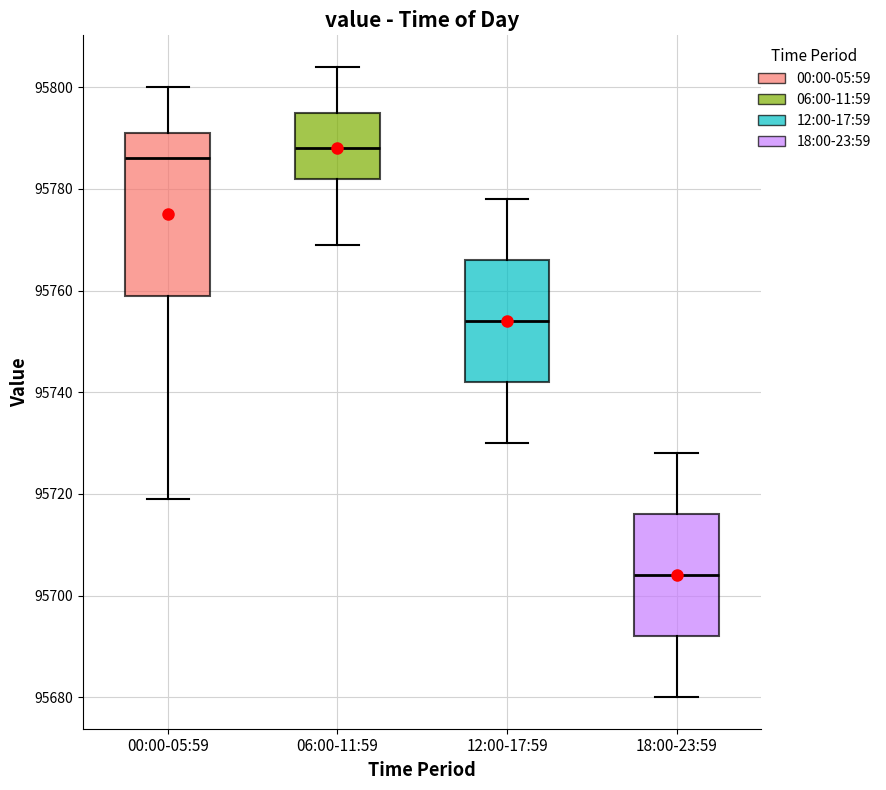

Which box has the lowest median line?

18:00-23:59